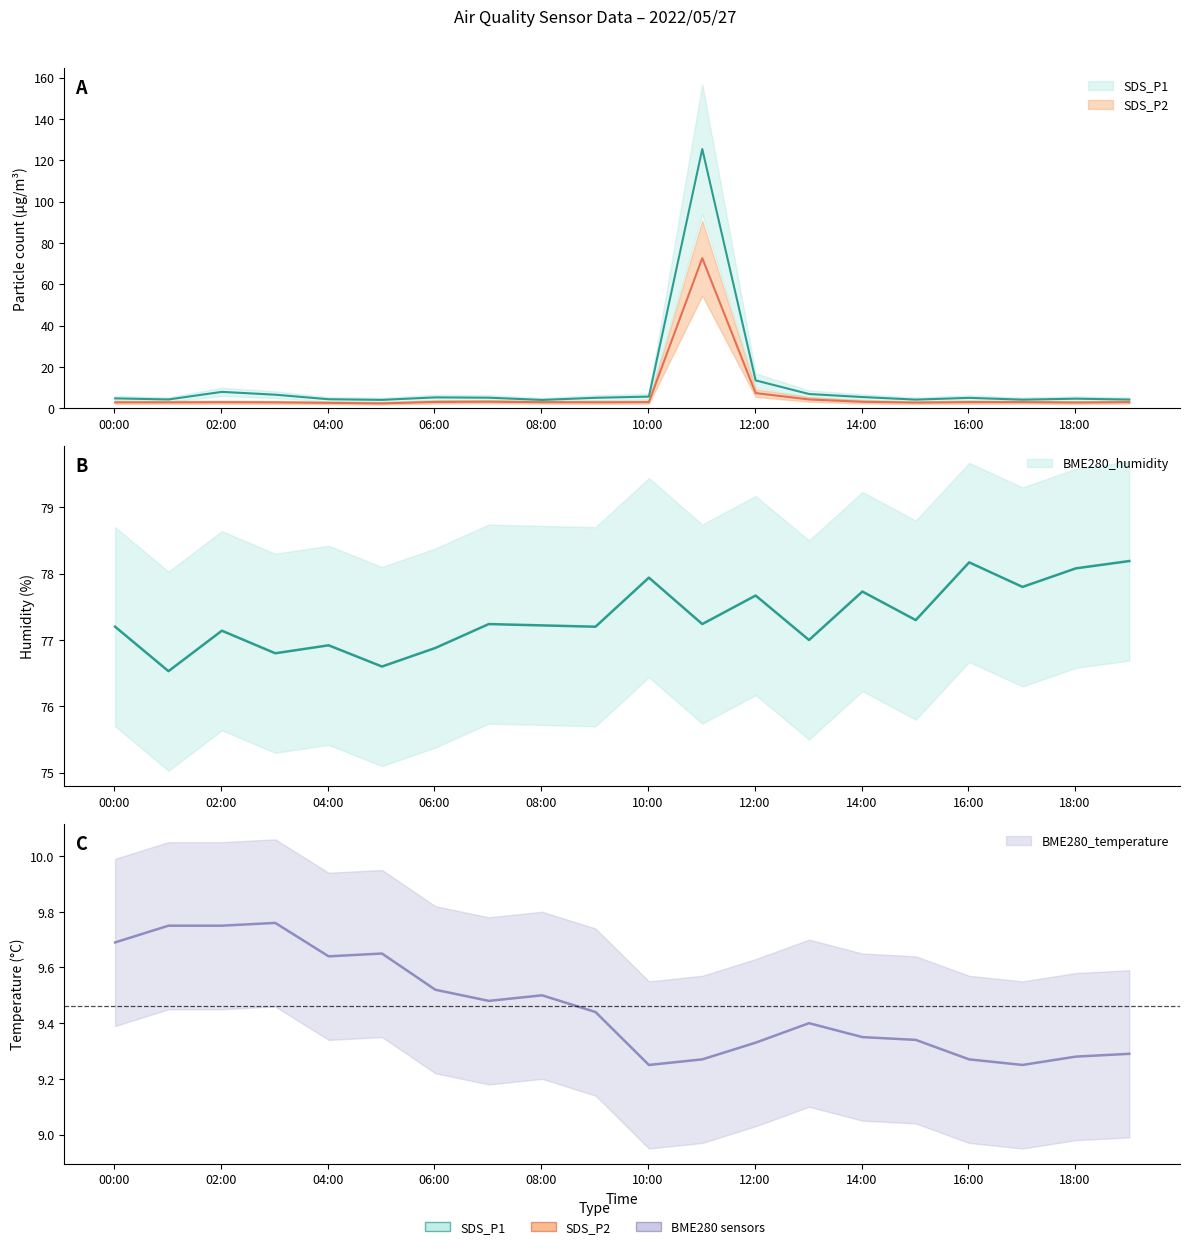

True or false: BME280_humidity and SDS_P2 intersect in this chart.

False